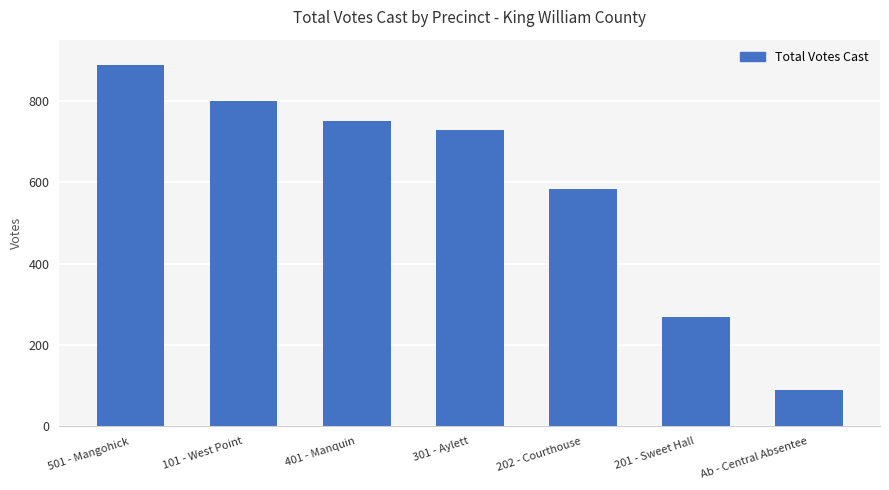

What is the label of the 5th bar from the right?

401 - Manquin